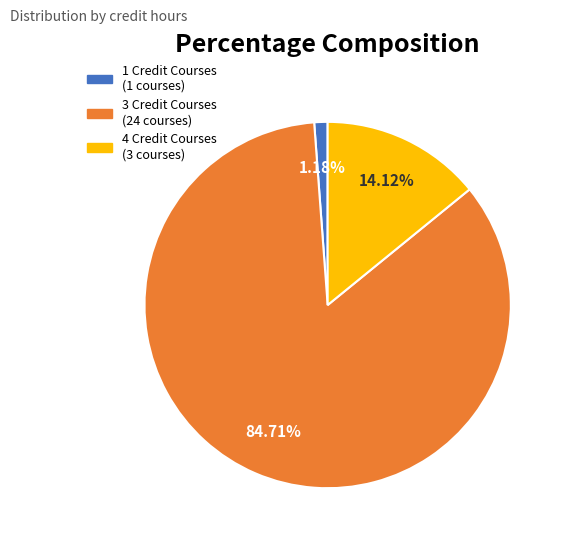

Does any single category account for the majority?

Yes